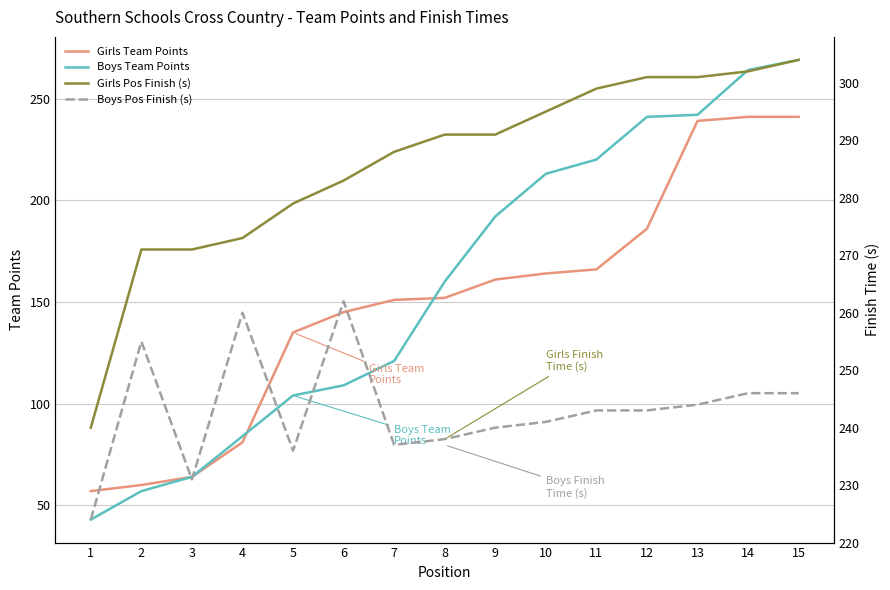

Which series ends up on top after the final intersection of Boys Team Points and Boys Pos Finish (s)?

Boys Team Points